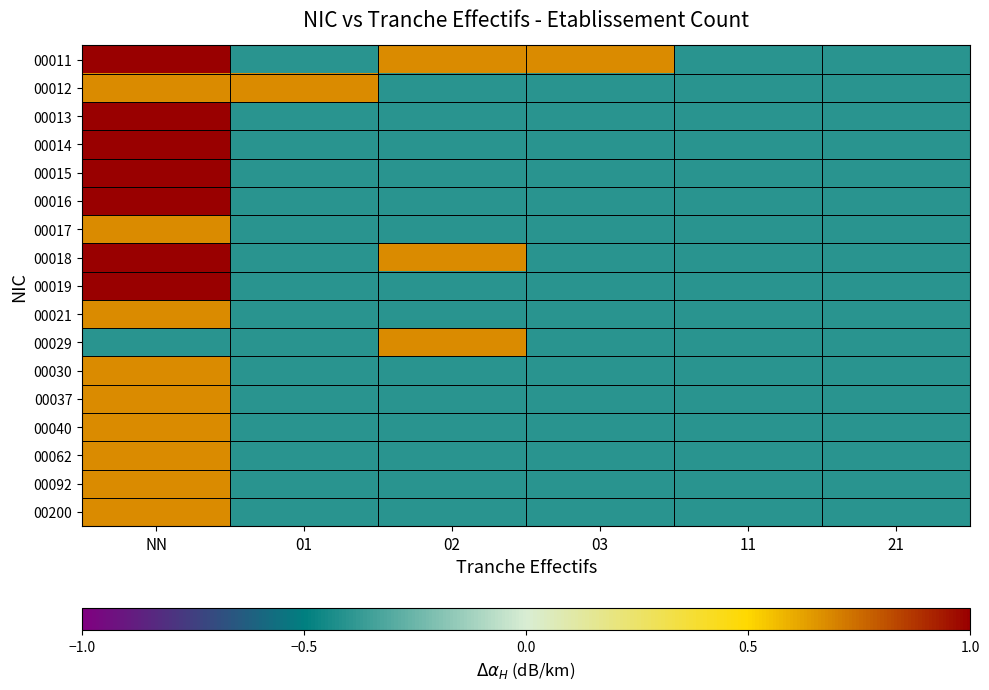

Reading left to right, what are all the values shown in this chart?

00011: NN=1.0	01=-0.4	02=0.7	03=0.7	11=-0.4	21=-0.4
00012: NN=0.7	01=0.7	02=-0.4	03=-0.4	11=-0.4	21=-0.4
00013: NN=1.0	01=-0.4	02=-0.4	03=-0.4	11=-0.4	21=-0.4
00014: NN=1.0	01=-0.4	02=-0.4	03=-0.4	11=-0.4	21=-0.4
00015: NN=1.0	01=-0.4	02=-0.4	03=-0.4	11=-0.4	21=-0.4
00016: NN=1.0	01=-0.4	02=-0.4	03=-0.4	11=-0.4	21=-0.4
00017: NN=0.7	01=-0.4	02=-0.4	03=-0.4	11=-0.4	21=-0.4
00018: NN=1.0	01=-0.4	02=0.7	03=-0.4	11=-0.4	21=-0.4
00019: NN=1.0	01=-0.4	02=-0.4	03=-0.4	11=-0.4	21=-0.4
00021: NN=0.7	01=-0.4	02=-0.4	03=-0.4	11=-0.4	21=-0.4
00029: NN=-0.4	01=-0.4	02=0.7	03=-0.4	11=-0.4	21=-0.4
00030: NN=0.7	01=-0.4	02=-0.4	03=-0.4	11=-0.4	21=-0.4
00037: NN=0.7	01=-0.4	02=-0.4	03=-0.4	11=-0.4	21=-0.4
00040: NN=0.7	01=-0.4	02=-0.4	03=-0.4	11=-0.4	21=-0.4
00062: NN=0.7	01=-0.4	02=-0.4	03=-0.4	11=-0.4	21=-0.4
00092: NN=0.7	01=-0.4	02=-0.4	03=-0.4	11=-0.4	21=-0.4
00200: NN=0.7	01=-0.4	02=-0.4	03=-0.4	11=-0.4	21=-0.4